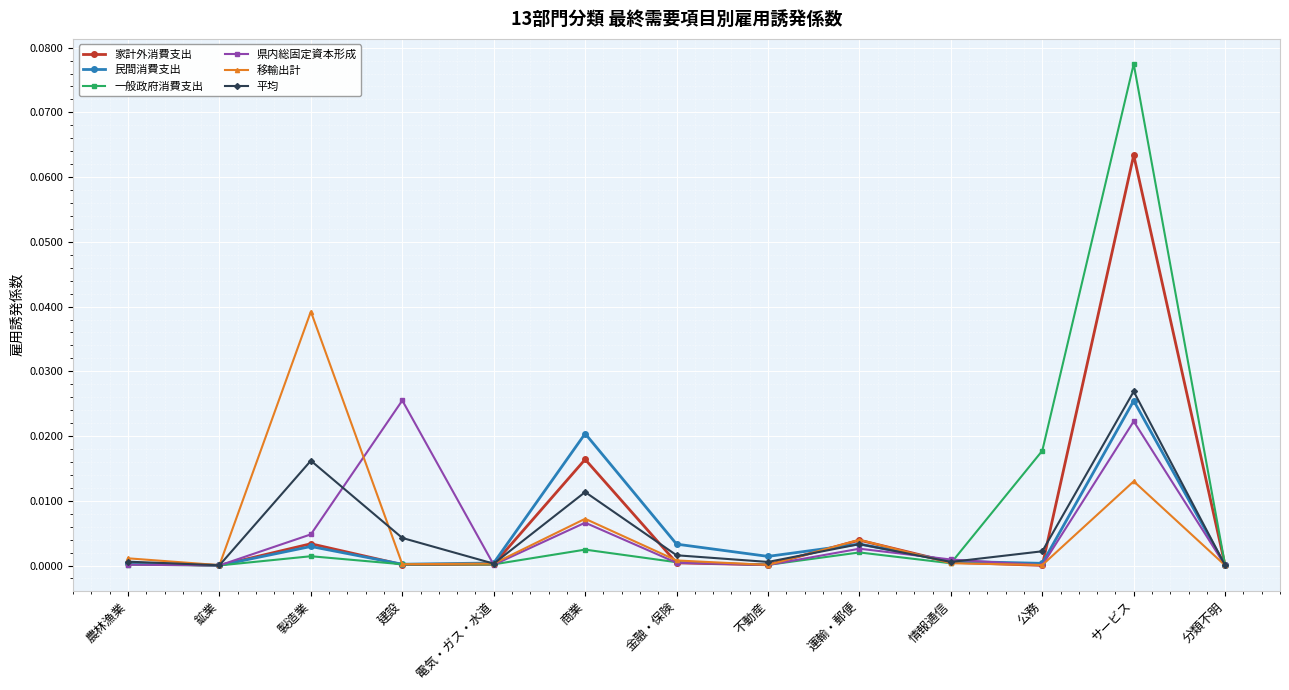

In 移輸出計, how many points are higher than both neighbors (excluding endpoints)?

4